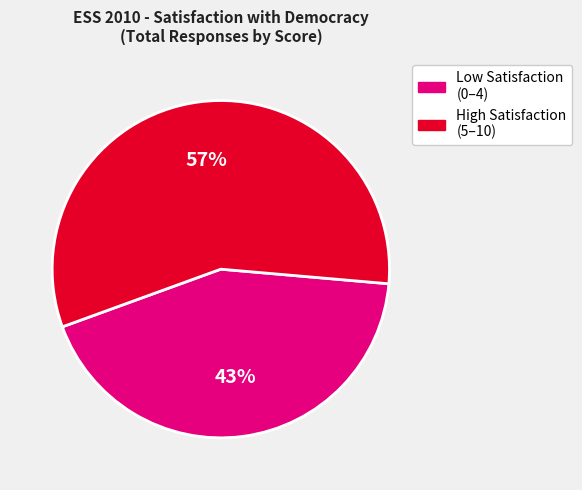

To the nearest percent, what is the average slice percentage?

50%